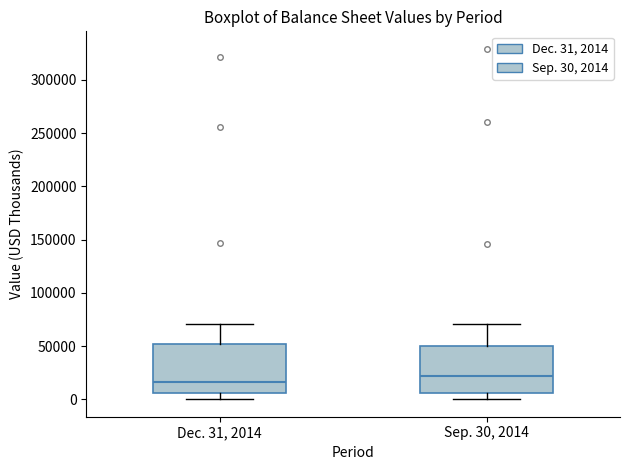

Reading left to right, transcribe this box plot: for each box, give where its median line is, the range the box spans, and where its two whiskers end, as read against the y-axis. The values are not printed on the chart, so give them approximately, as read against the axis.

Dec. 31, 2014: median 15000, box 5000 to 50000, whiskers 0 to 70000
Sep. 30, 2014: median 20000, box 5000 to 50000, whiskers 0 to 70000